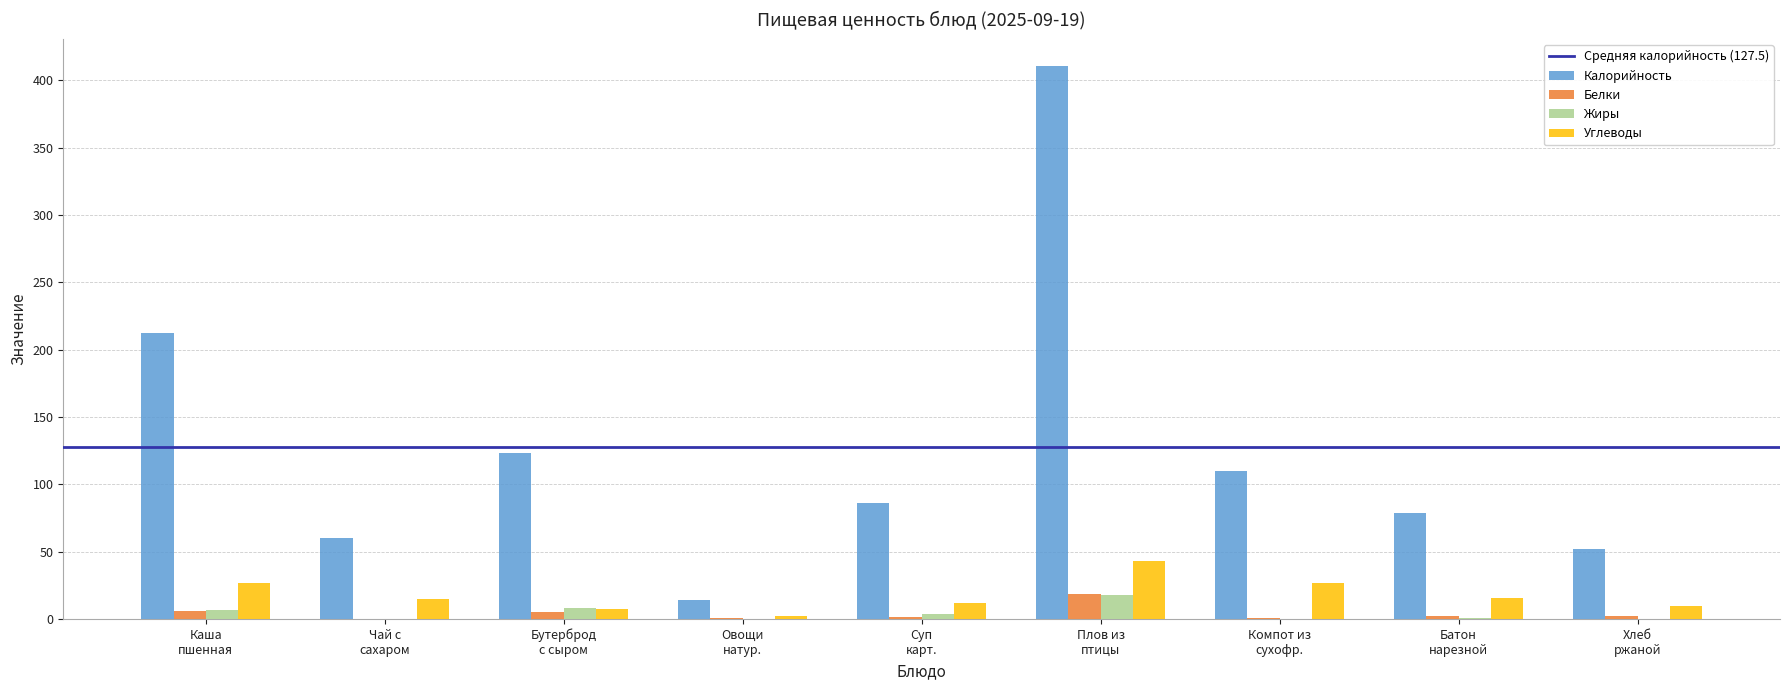

What is the highest value of the Углеводы series?

43.3